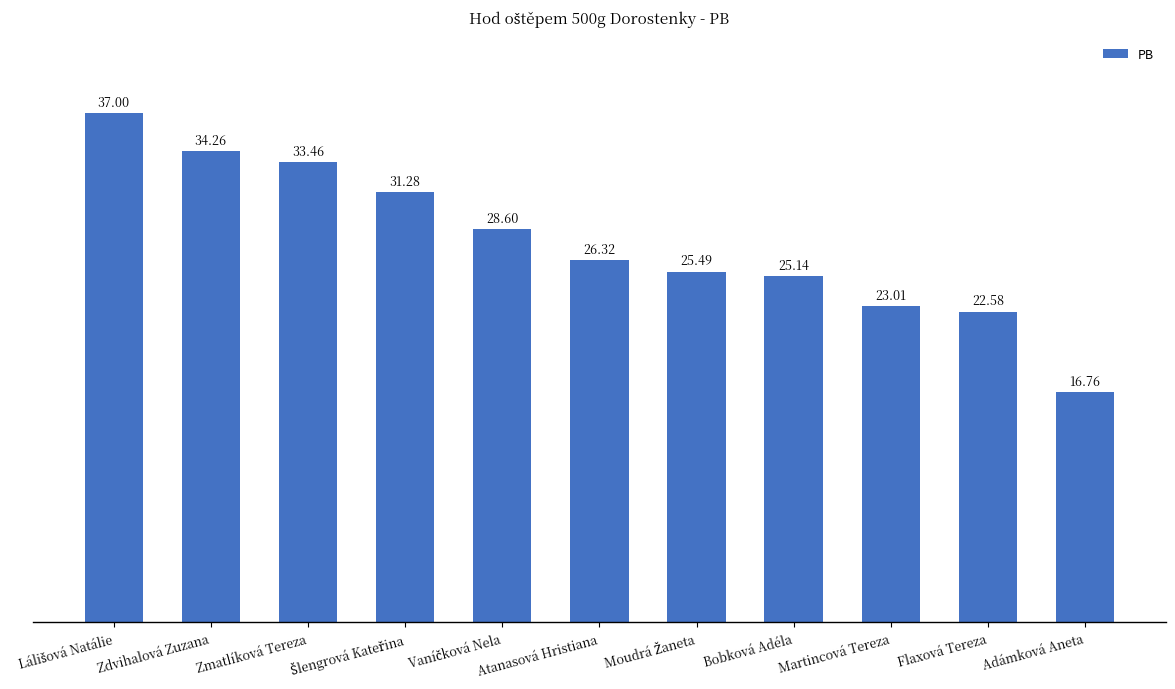

What is the difference between the maximum and minimum values?

20.2